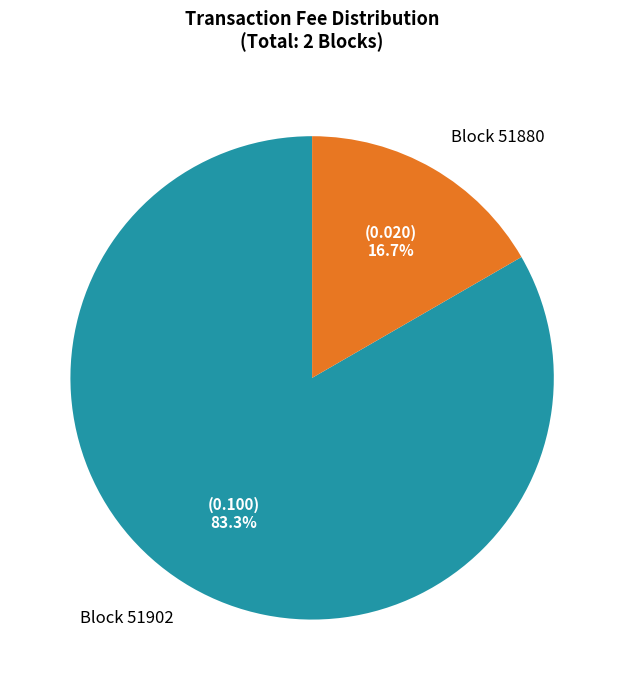

Is there a majority slice in this chart?

Yes